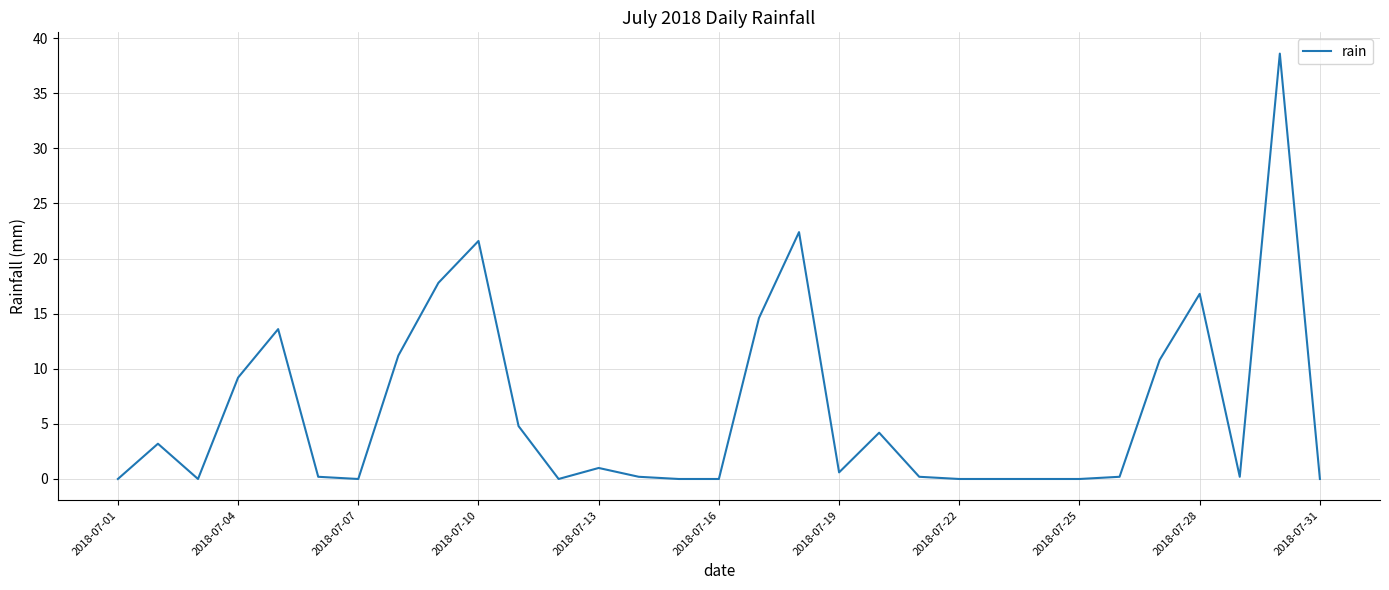

What is the maximum value shown in the chart?

38.6